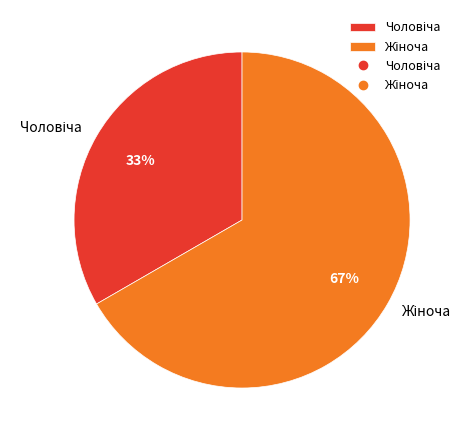

To the nearest percent, what is the average slice percentage?

50%